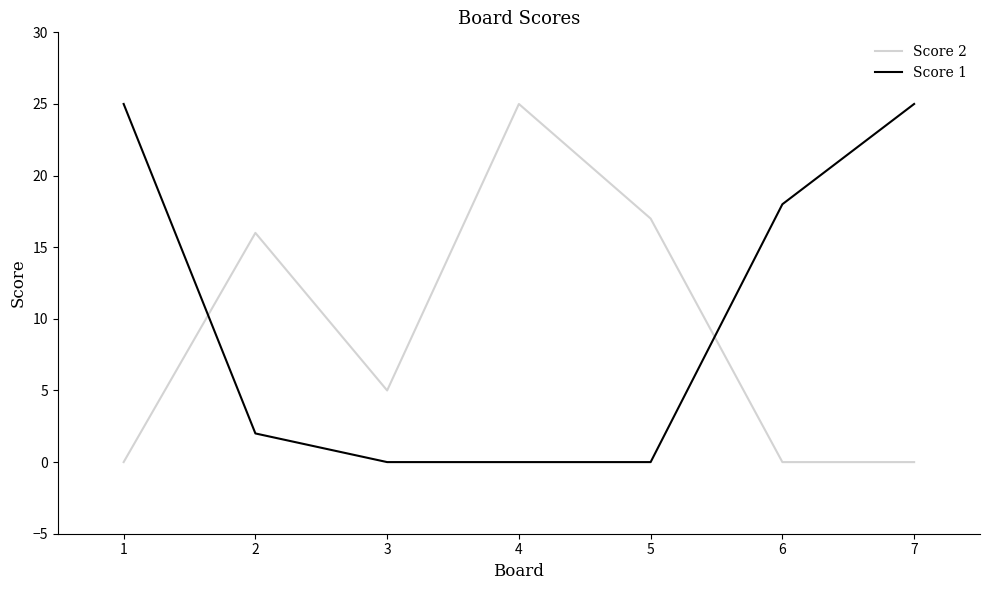

What is the difference between the maximum and minimum values in the Score 2 series?

25